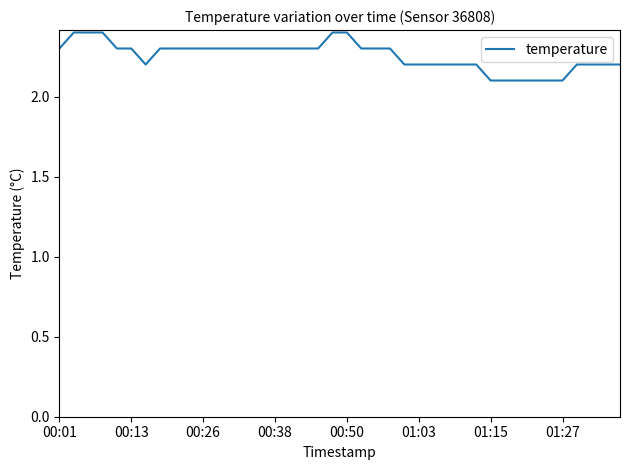

Does the chart have visible grid lines?

No